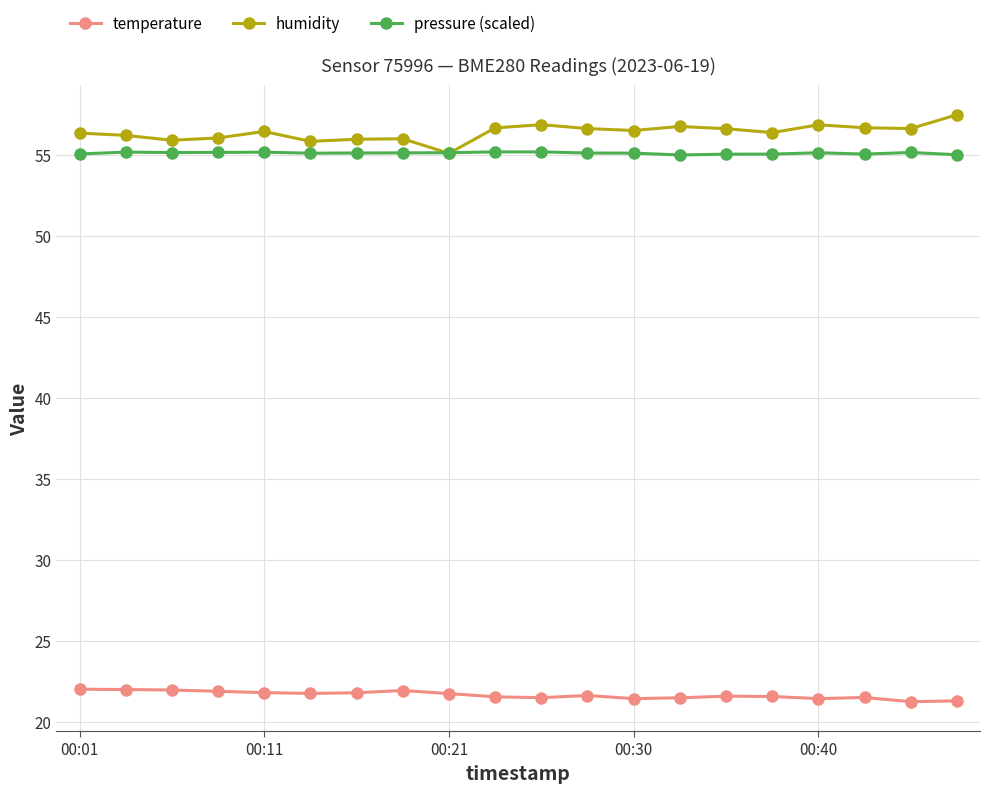

What is the minimum value for pressure (scaled)?

55.0